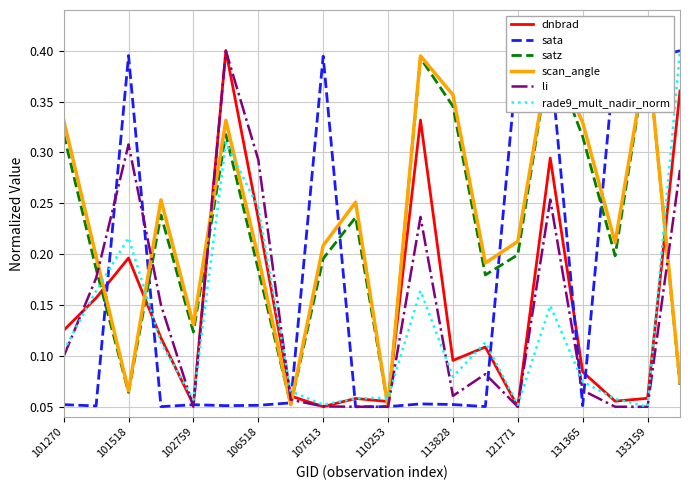

True or false: rade9_mult_nadir_norm has more than 1 points higher than both neighbors.

True